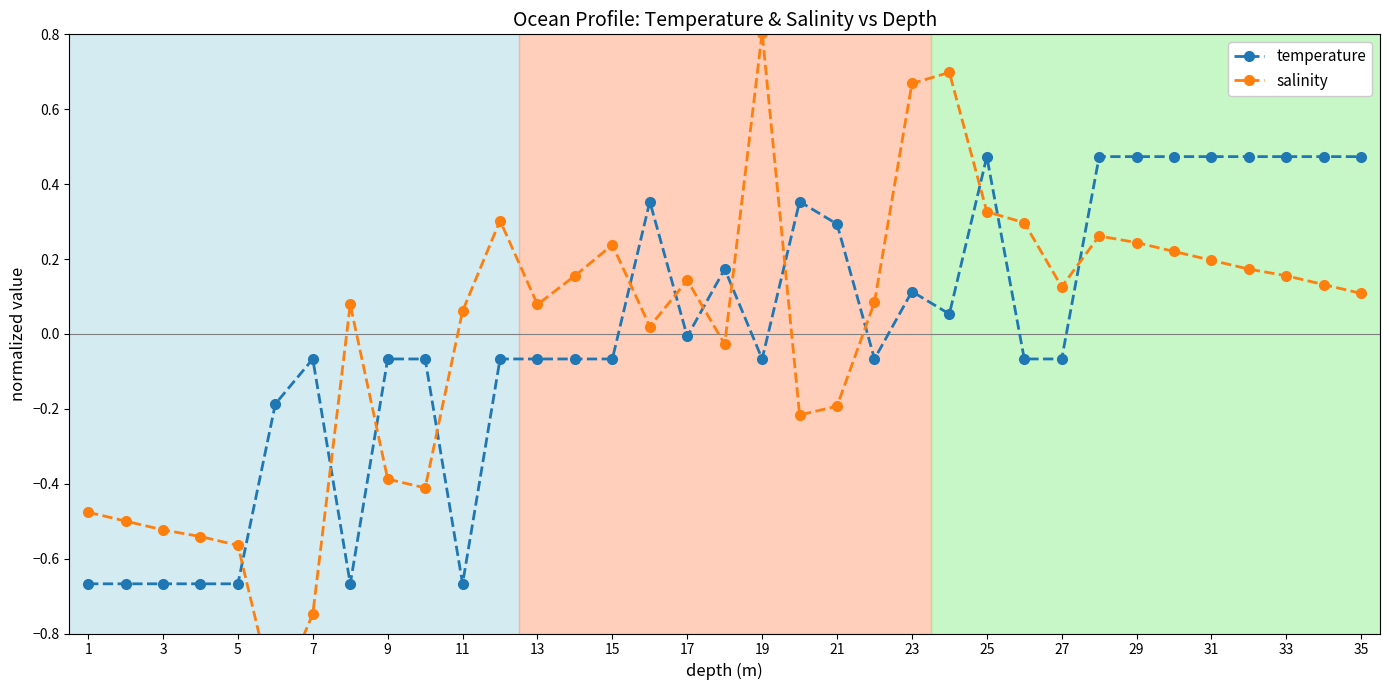

True or false: temperature has more than 2 interior local peaks.

True